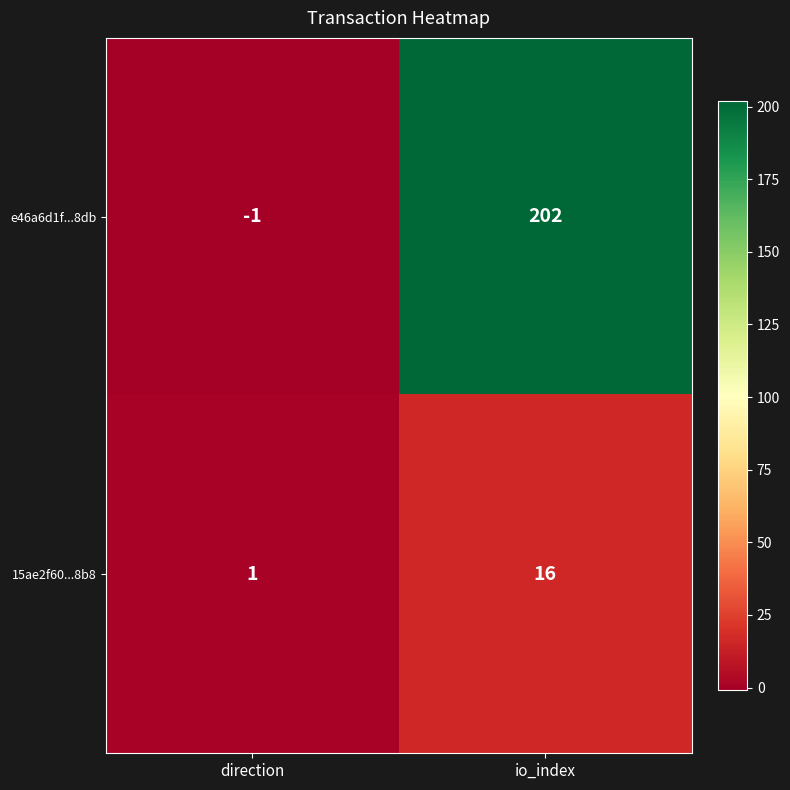

True or false: e46a6d1f...8db has a value of 0 at direction.

False